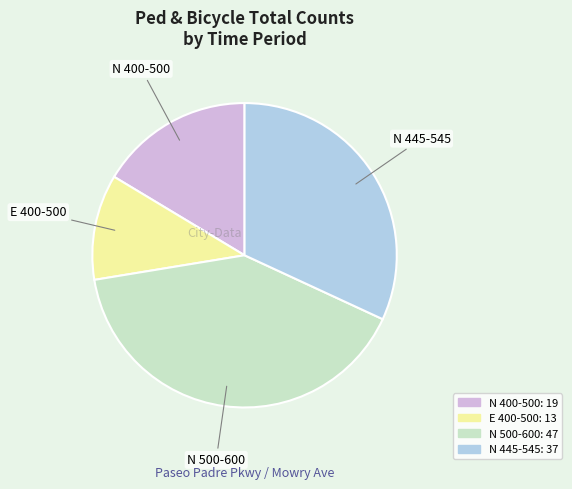

Does any single category account for the majority?

No